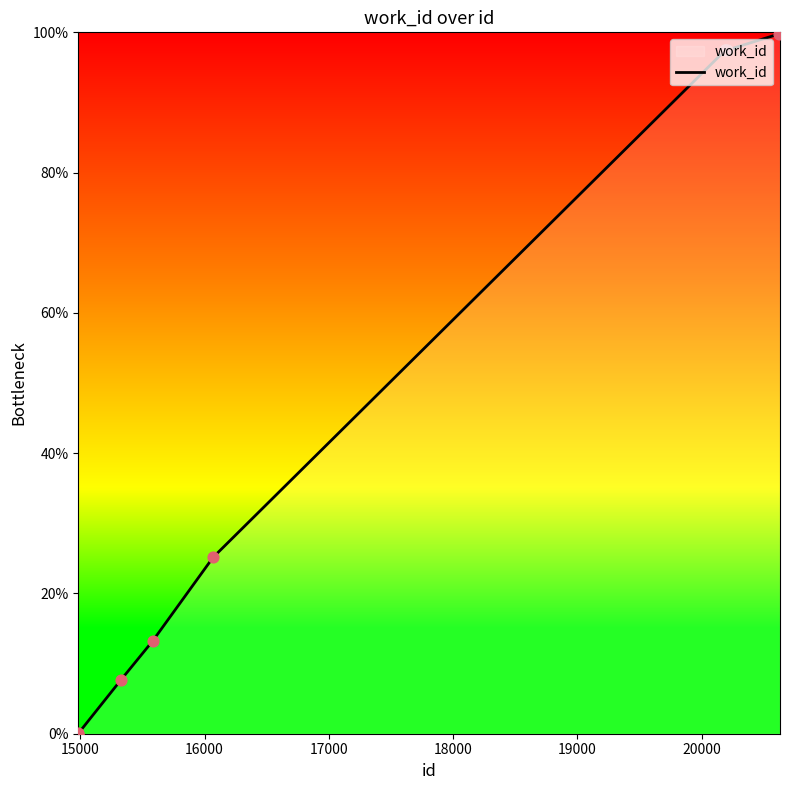

What is the maximum value shown in the chart?

100.0